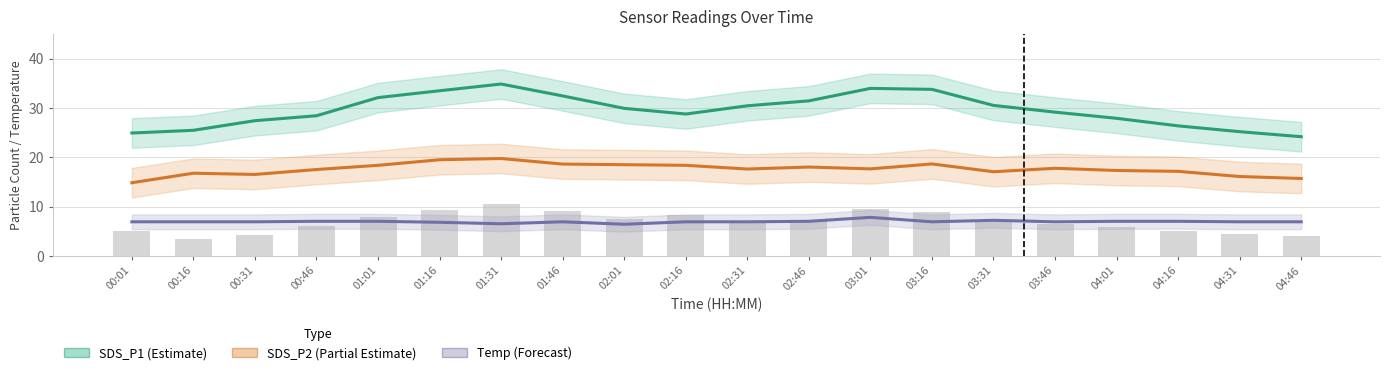

How many values in the SDS_P2 (Partial Estimate) series are below 17?

5